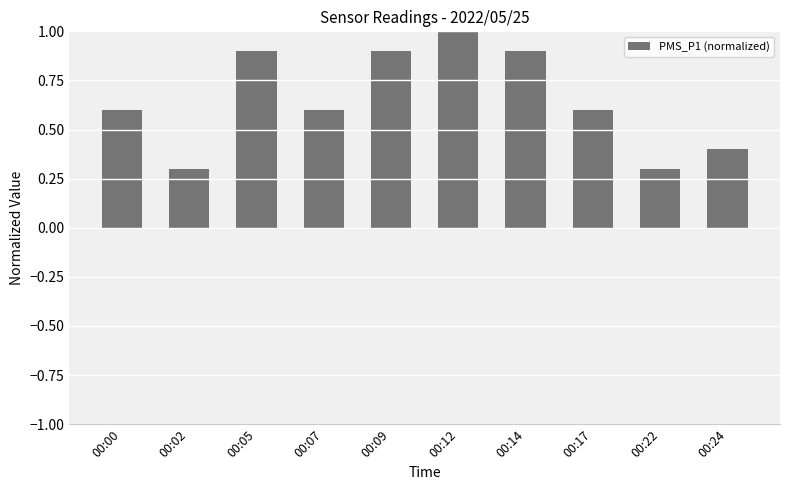

Which category has the highest value across all series?

00:12